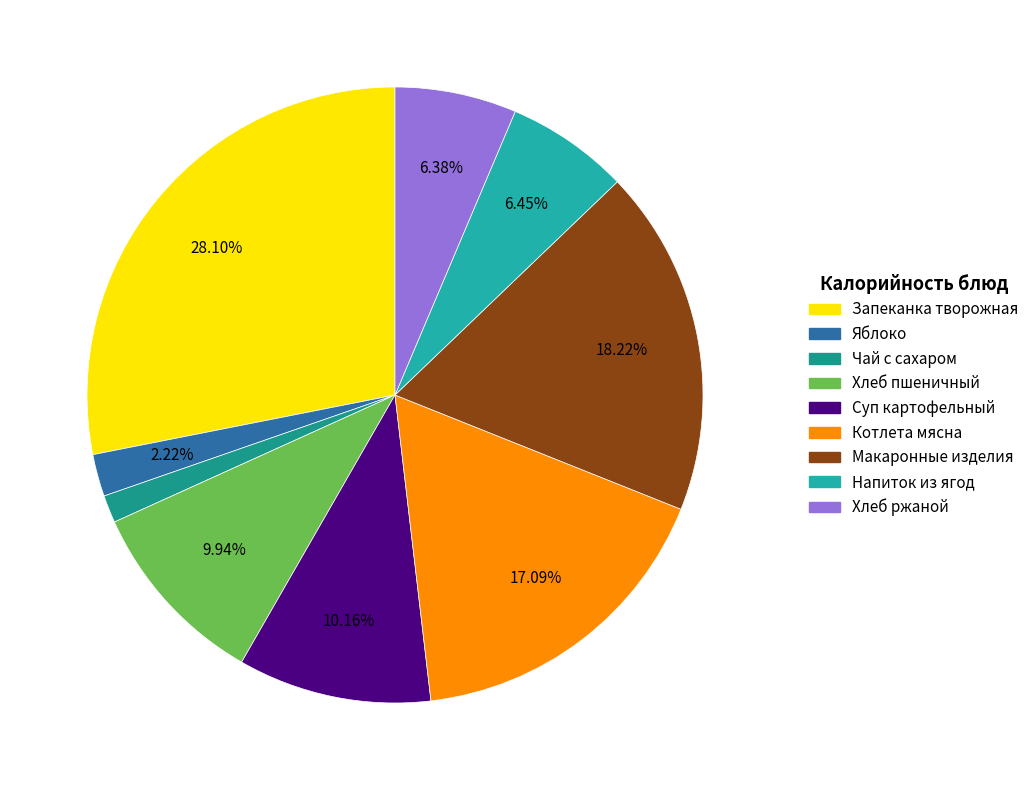

Is there a majority slice in this chart?

No